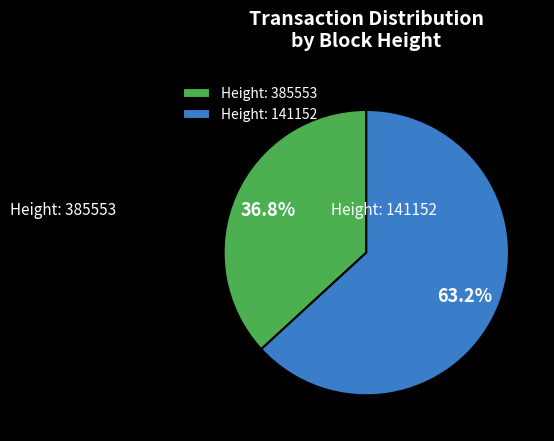

How many slices are in this pie chart?

2